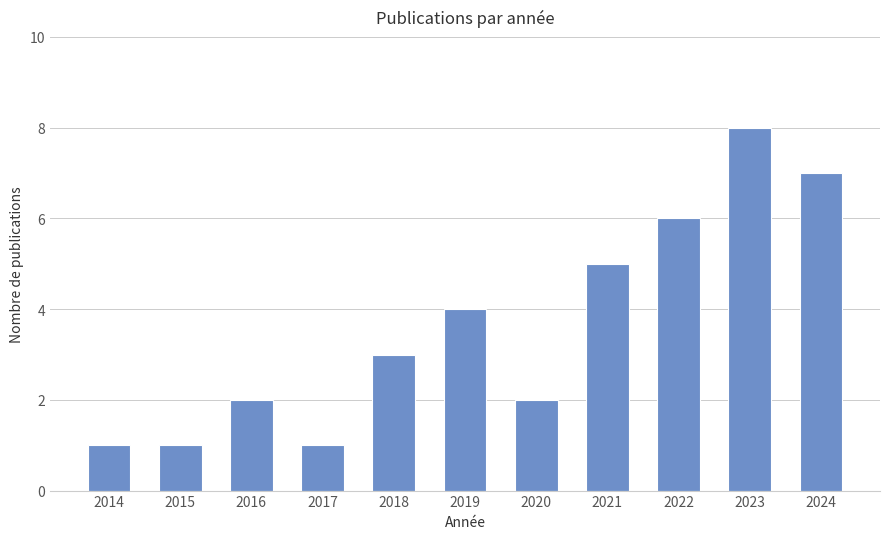

What is the value of the 11th bar from the left?

7